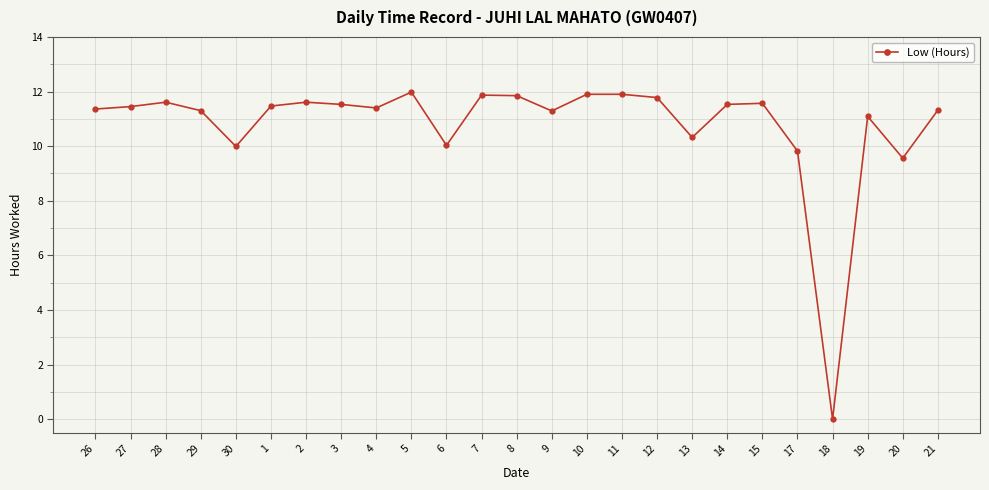

What is the average value?

10.8